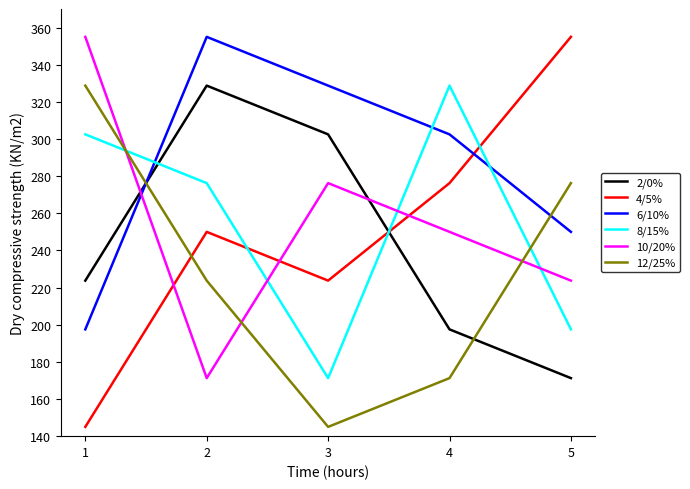

What is the sum of the 12/25% values at 4 and 1?

500.0